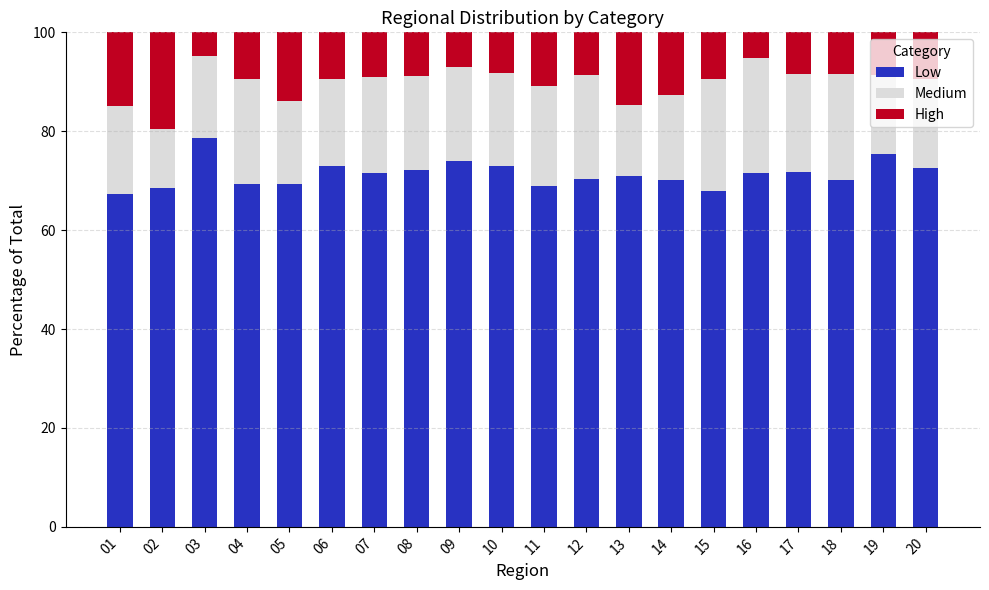

What is the difference between the second highest and minimum values in the Low series?

8.2